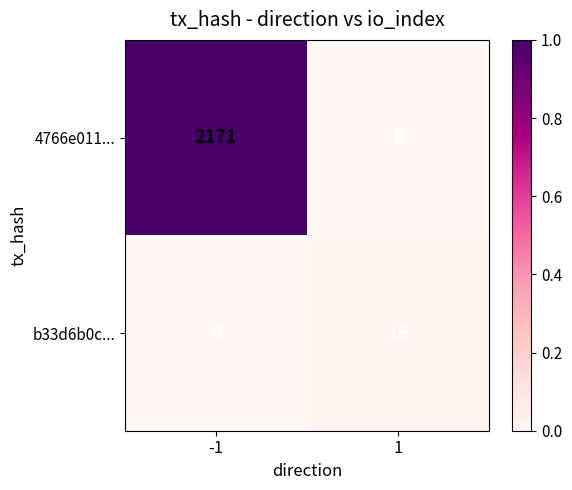

How many categories are shown in the chart?

2